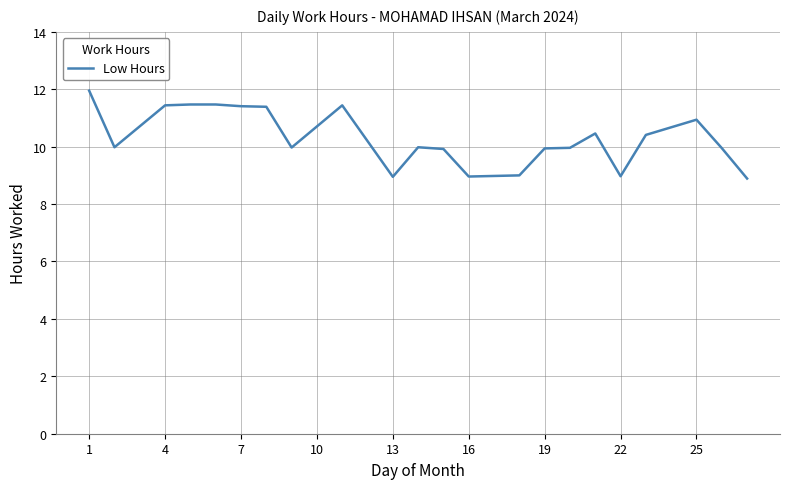

What is the smallest value displayed?

8.9